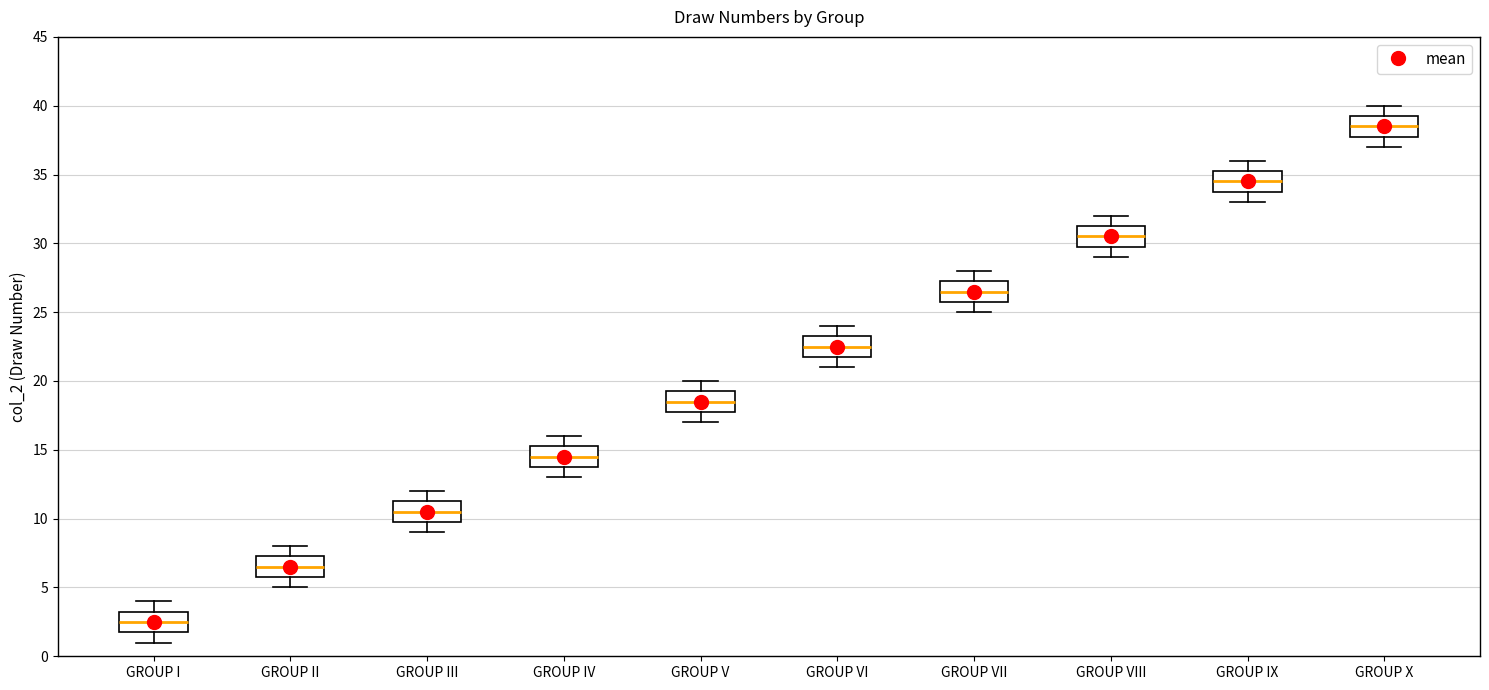

Which box has the lowest median line?

GROUP I